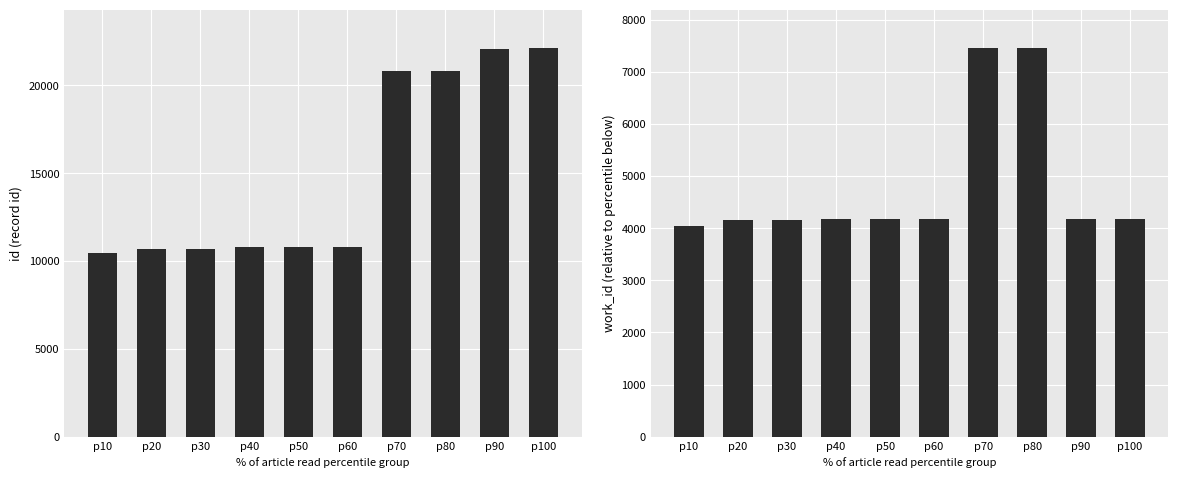

How many values in the id series exceed 10797?

4